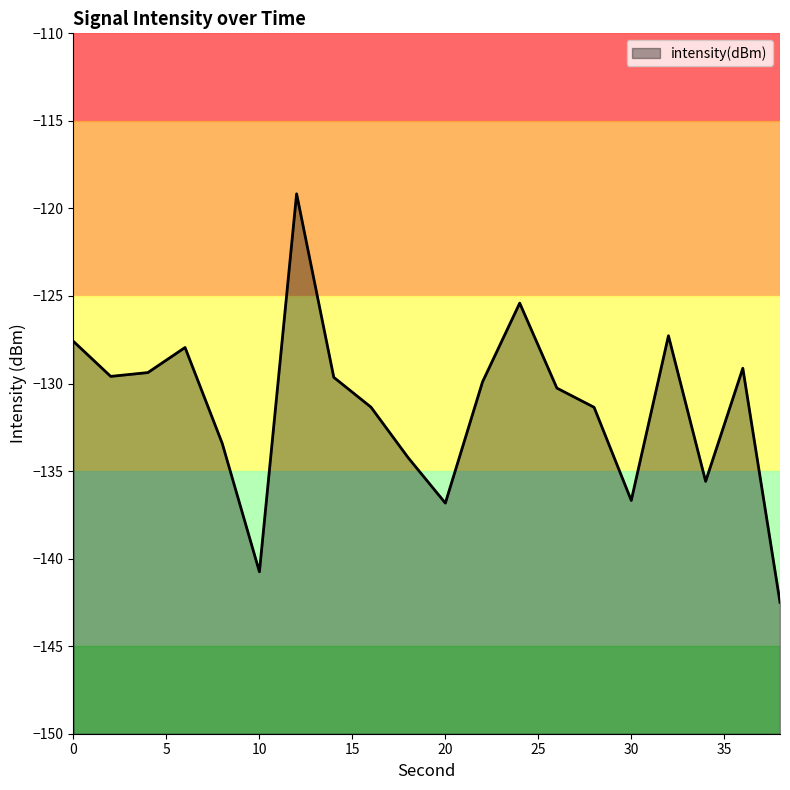

What is the value of the 10th point from the left?

-134.2